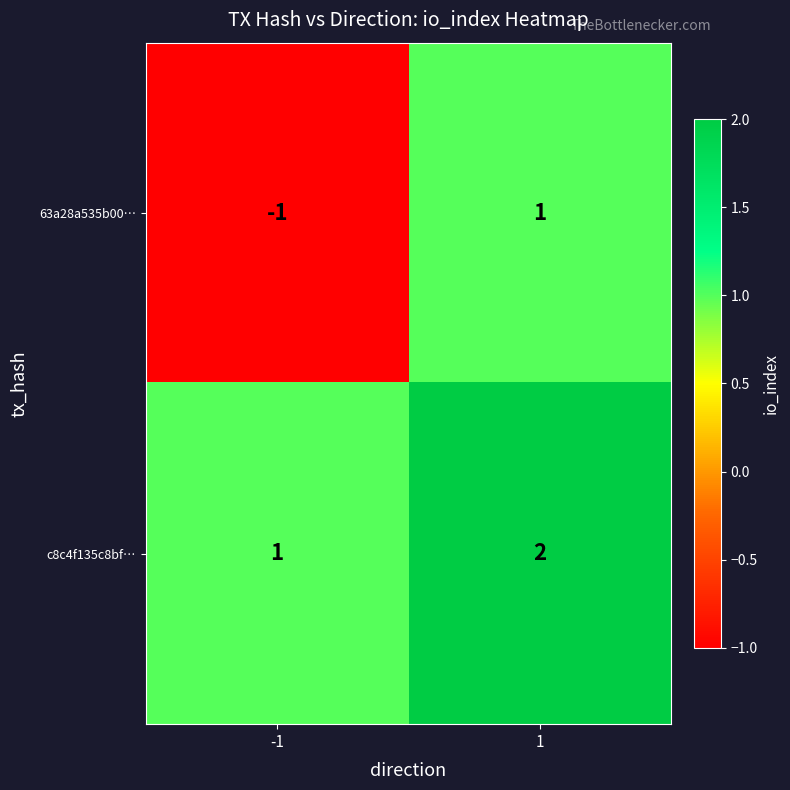

Reading left to right, extract all data points from this chart.

63a28a535b00…: -1=-1	1=1
c8c4f135c8bf…: -1=1	1=2